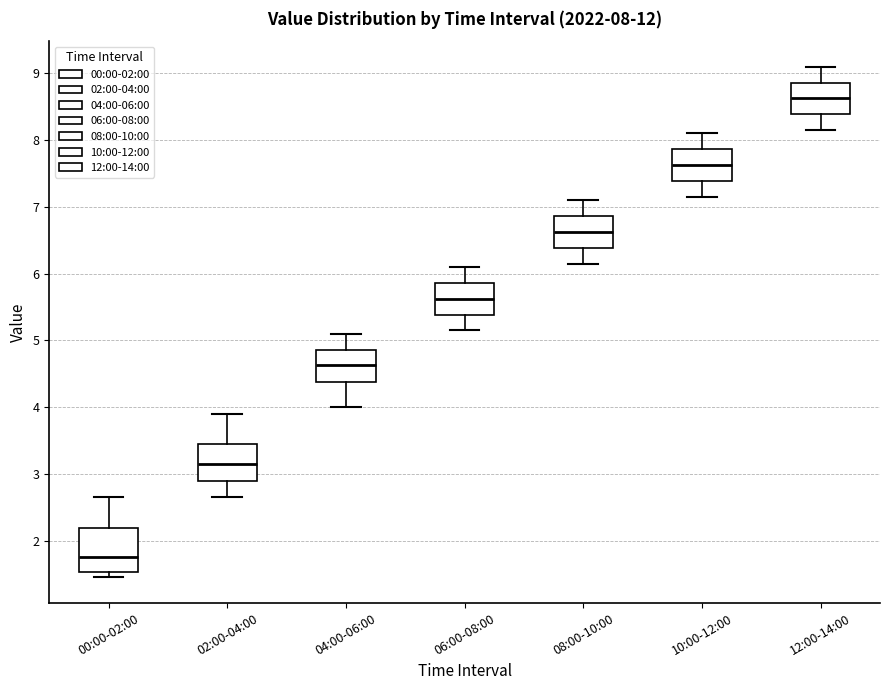

Which box has the lowest median line?

00:00-02:00